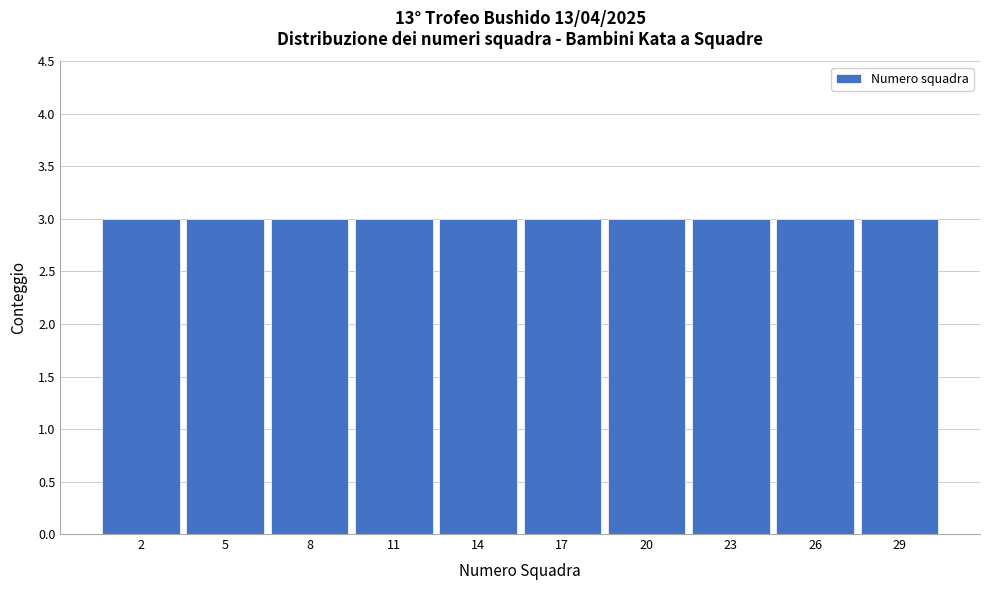

How tall is the bar that spans 15.5 to 18.5 on the x-axis? The values are not printed on the chart, so give them approximately, as read against the axis.

3